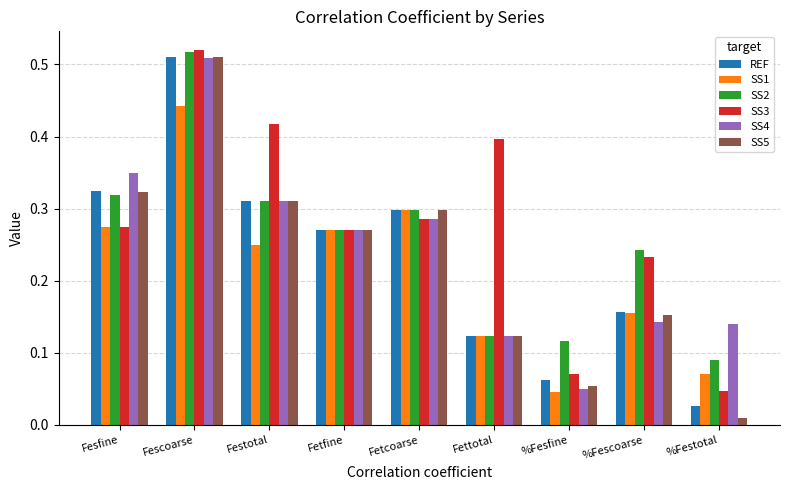

What is the label of the 3rd bar from the right?

%Fesfine